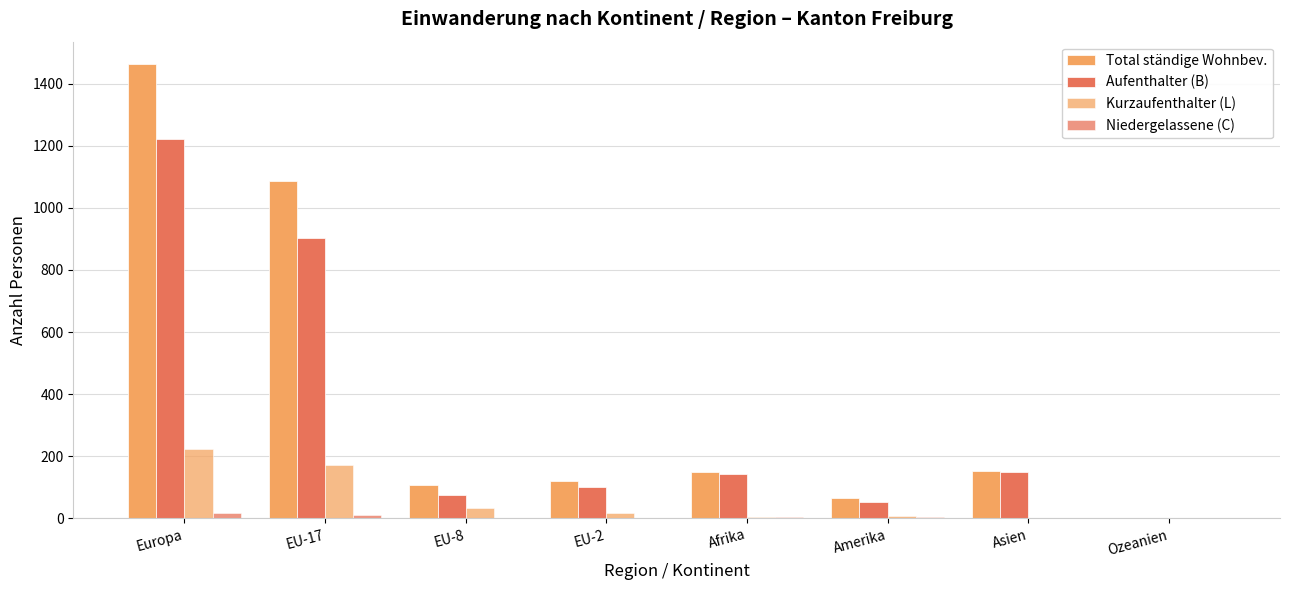

Which series has the widest spread of values?

Total ständige Wohnbev.